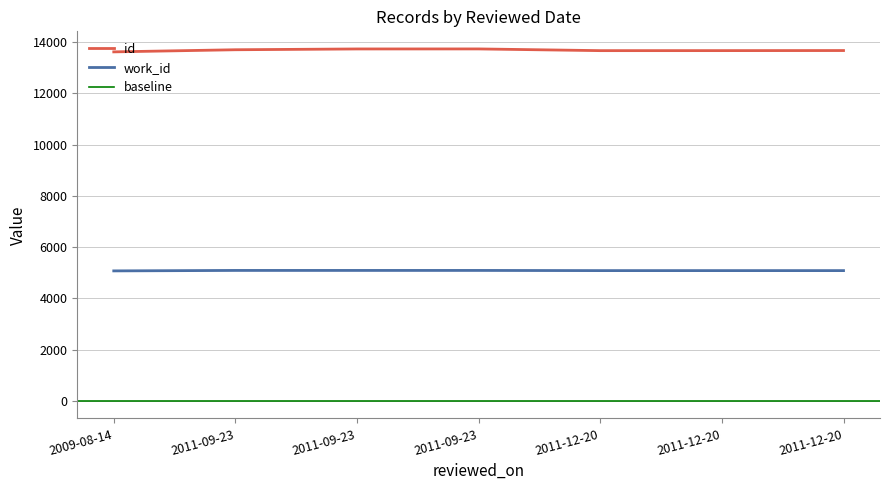

What is the minimum value for work_id?

5070